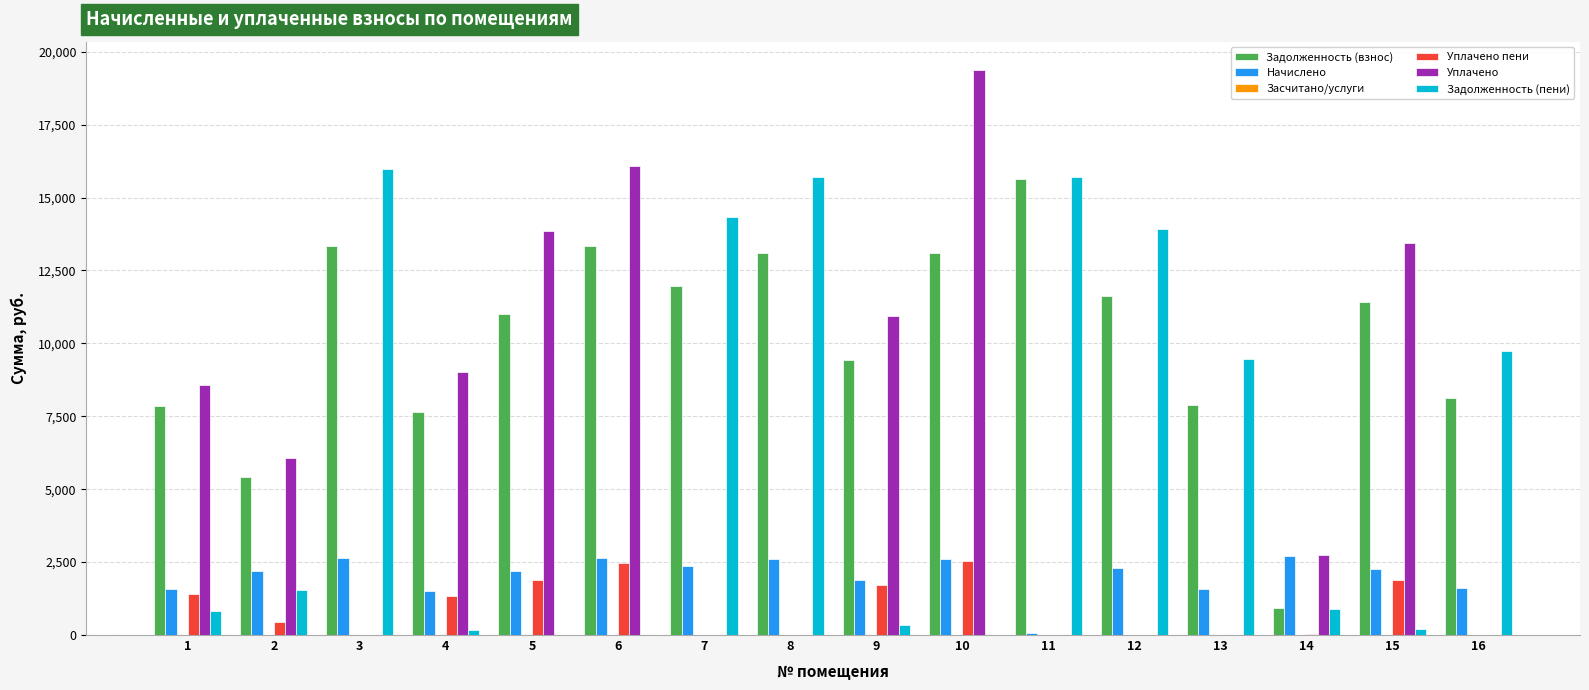

Which series has the largest total across all categories?

Задолженность (взнос)